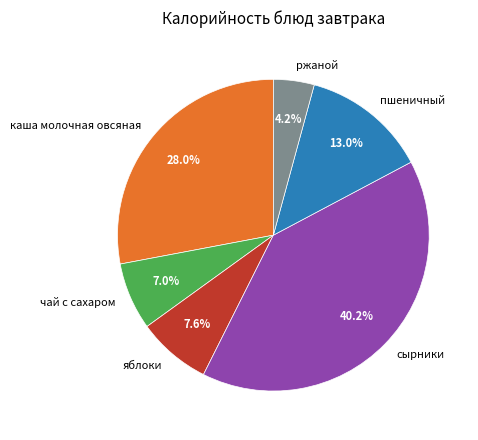

Rank the categories by value from lowest to highest.

ржаной, чай с сахаром, яблоки, пшеничный, каша молочная овсяная, сырники